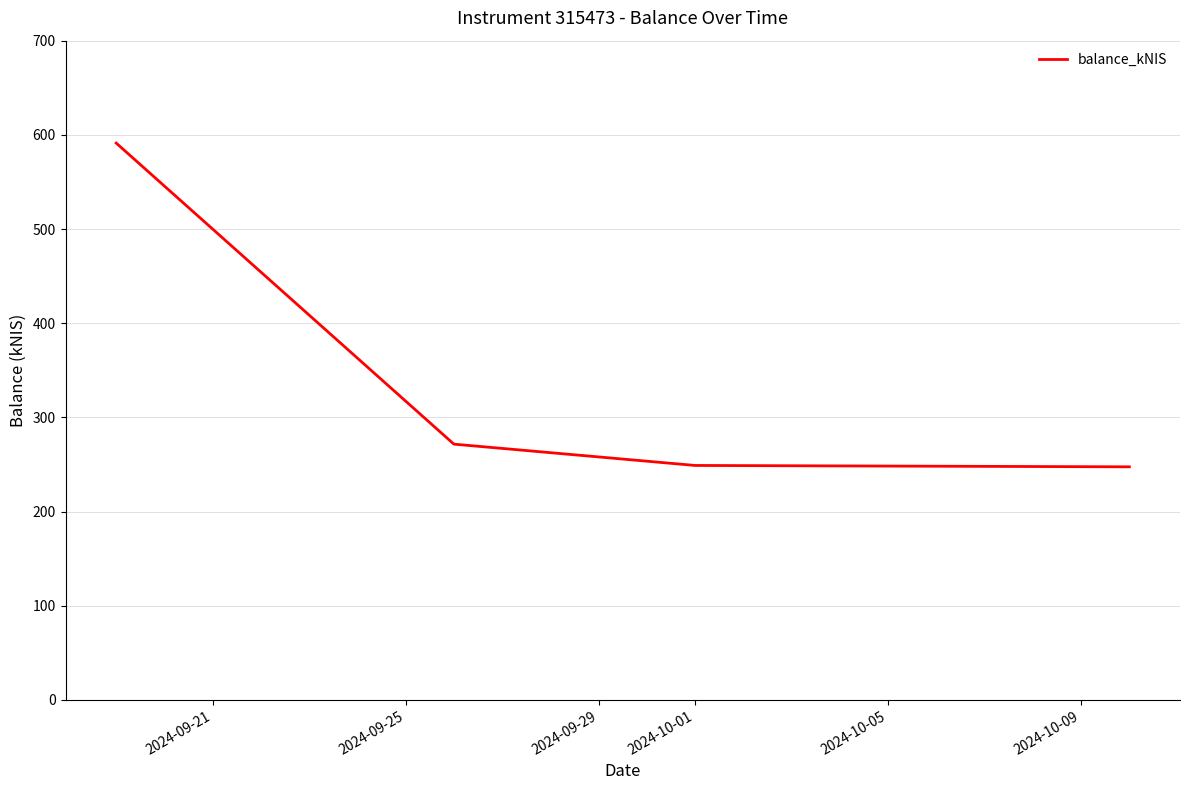

True or false: there are more than 0 points higher than both neighbors.

False